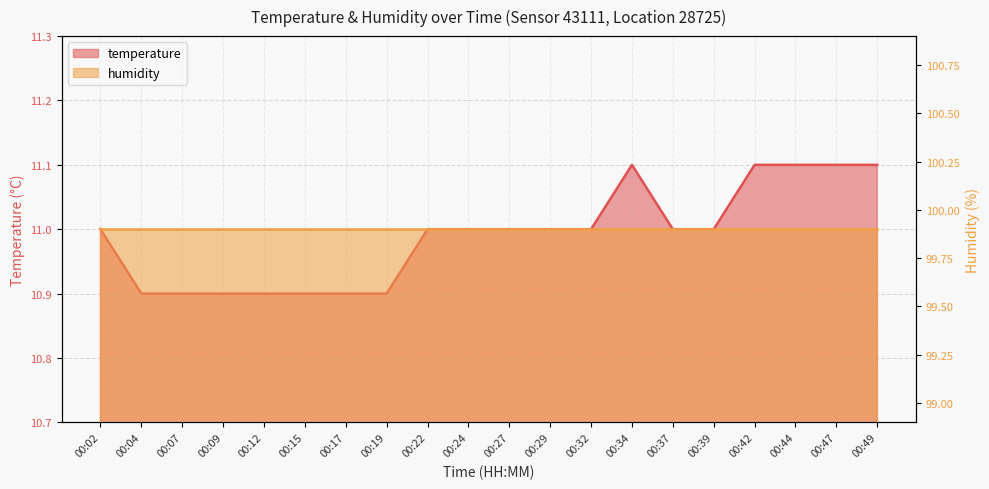

What is the value of the 10th point from the left?

11.0